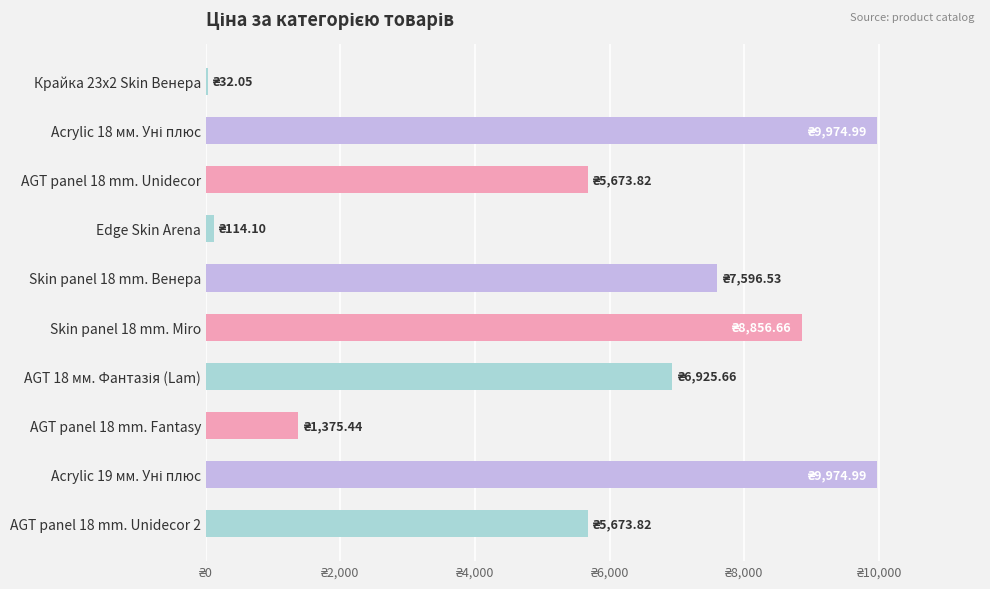

What is the change in value from AGT panel 18 mm. Unidecor to Skin panel 18 mm. Венера?

+1922.7